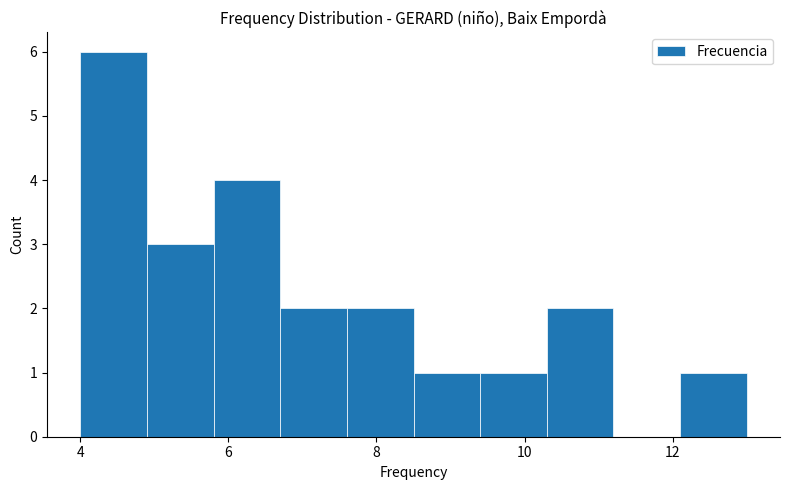

Reading left to right, transcribe this chart: for each bar, give the range it covers on the x-axis and its height. Neither the bar edges nor the heights are printed on the chart, so give them approximately, as read against the axes.

4.0 to 4.9: 6
4.9 to 5.8: 3
5.8 to 6.7: 4
6.7 to 7.6: 2
7.6 to 8.5: 2
8.5 to 9.4: 1
9.4 to 10.3: 1
10.3 to 11.2: 2
11.2 to 12.1: 0
12.1 to 13.0: 1